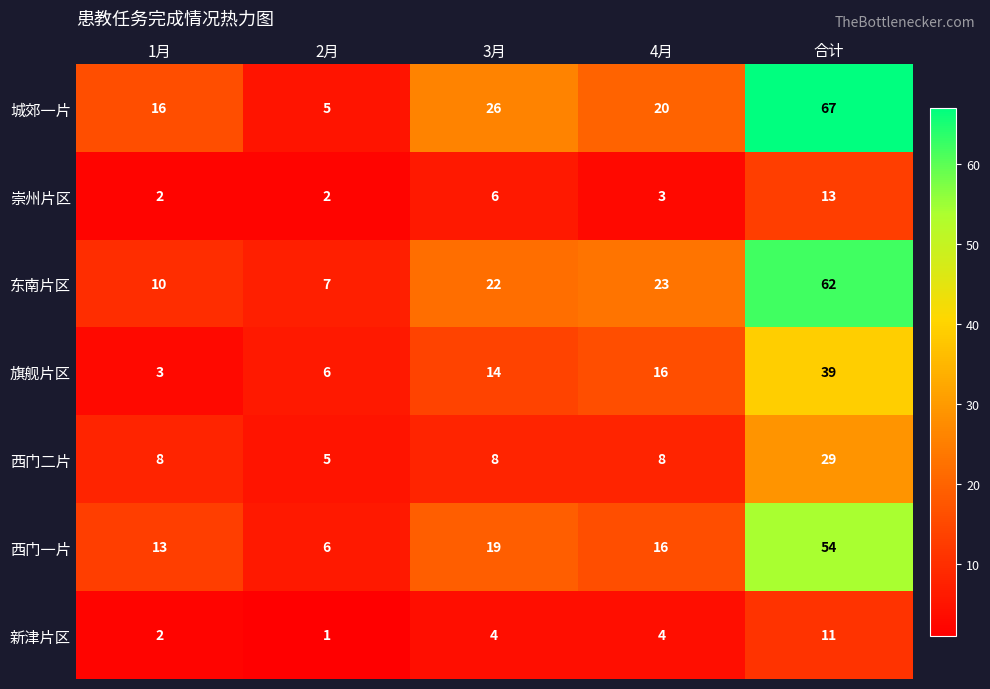

What is the difference between the 旗舰片区 values at 合计 and 1月?

36